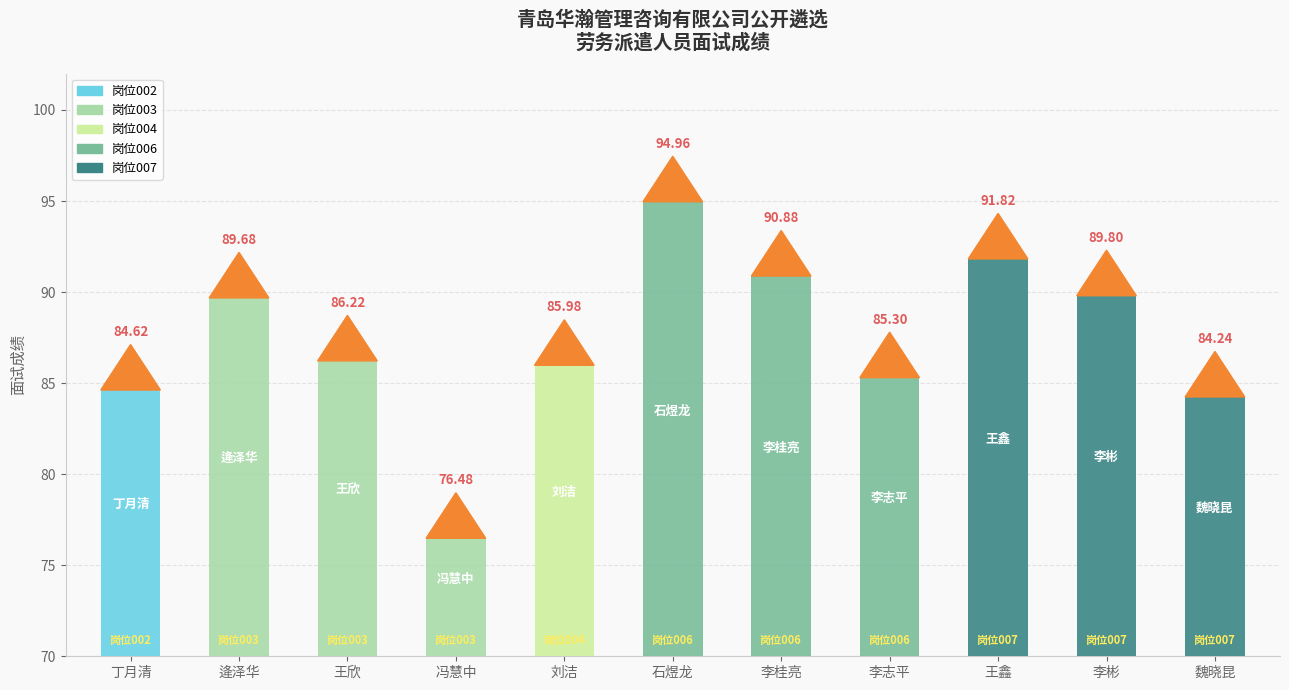

List the labels in order of value, largest first.

石煜龙, 王鑫, 李桂亮, 李彬, 逄泽华, 王欣, 刘洁, 李志平, 丁月清, 魏晓昆, 冯慧中